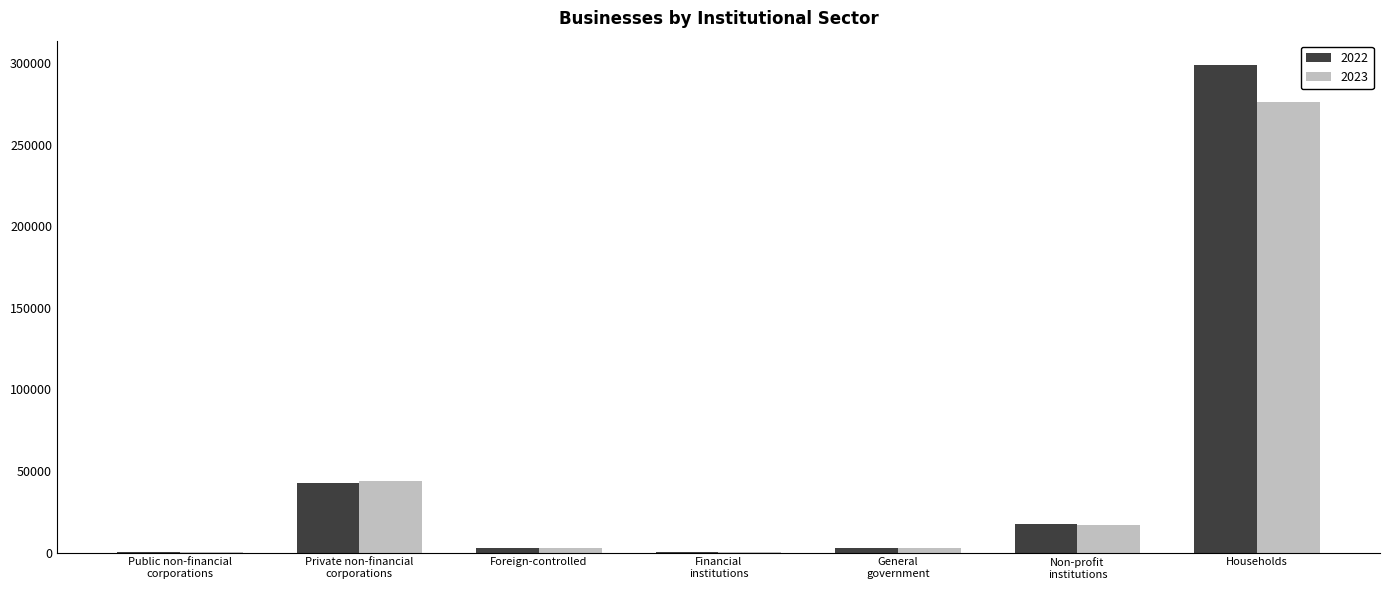

Is it true that 2022 equals 103 at Public non-financial
corporations?

True